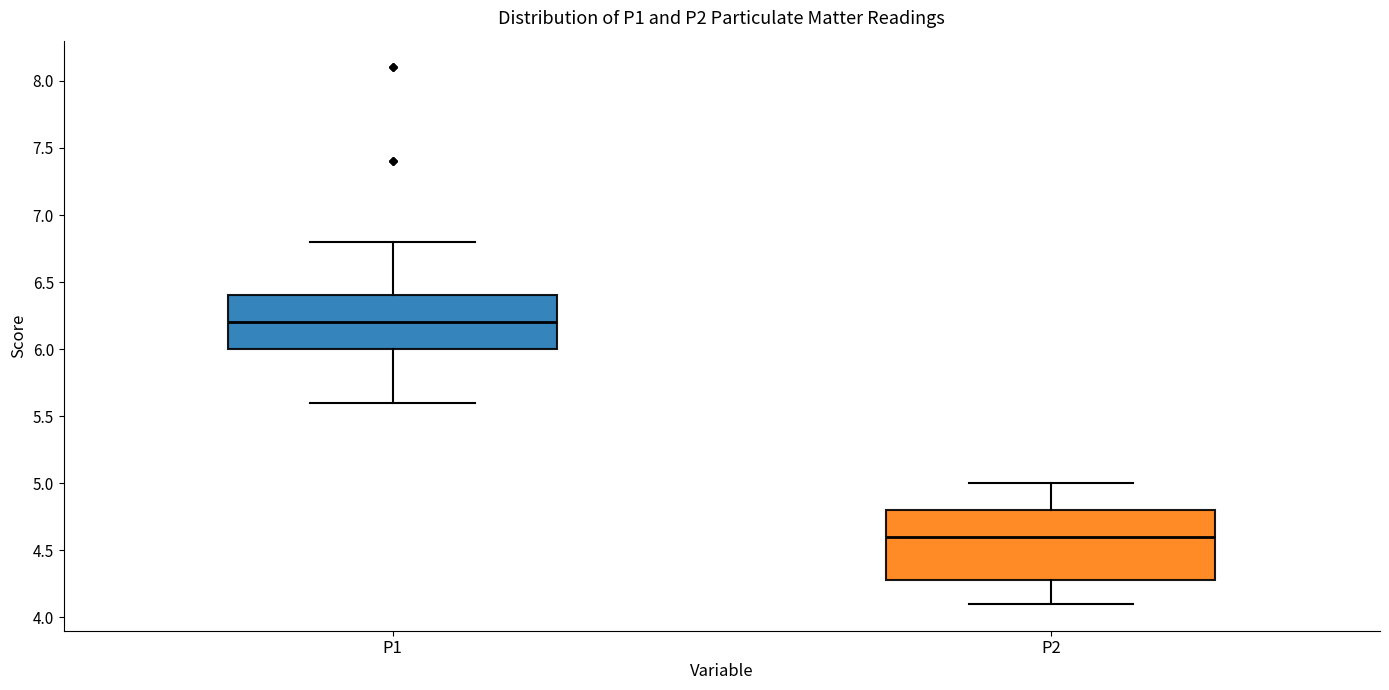

Which box has the highest median line?

P1